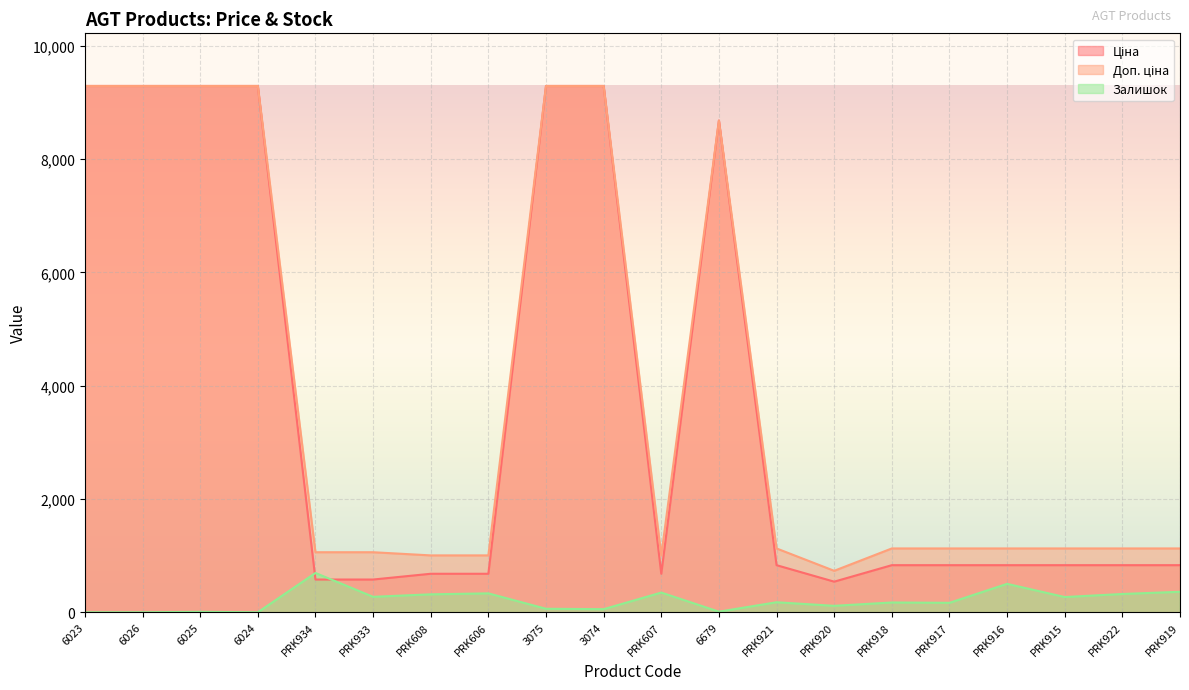

What is the total value across all series at 6025?

18588.9